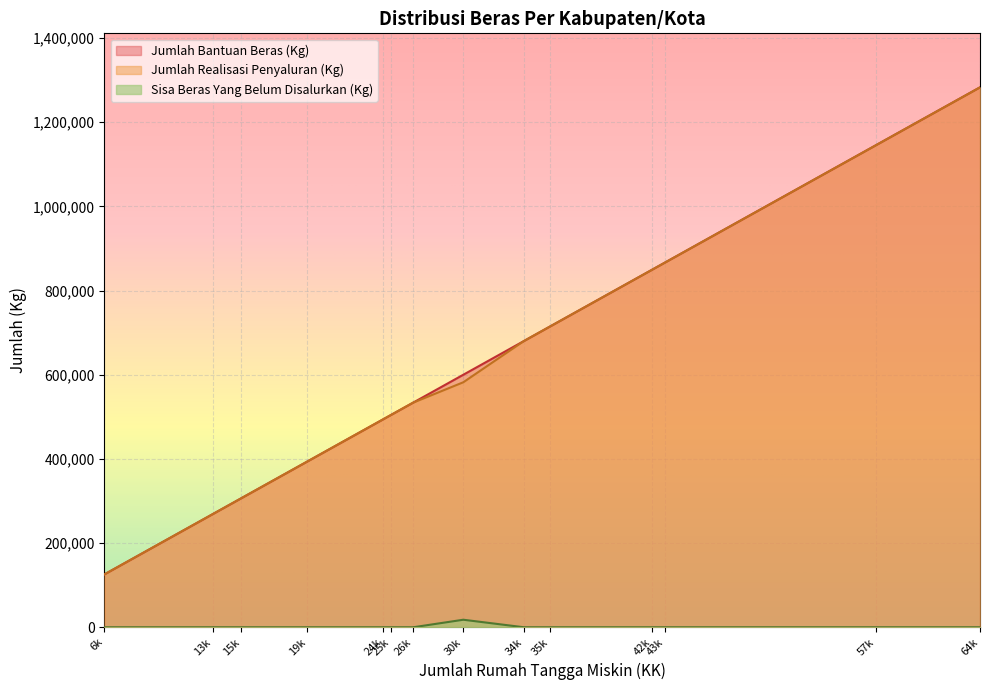

Which series changed the most between Sekadau and Ketapang?

Jumlah Bantuan Beras (Kg)